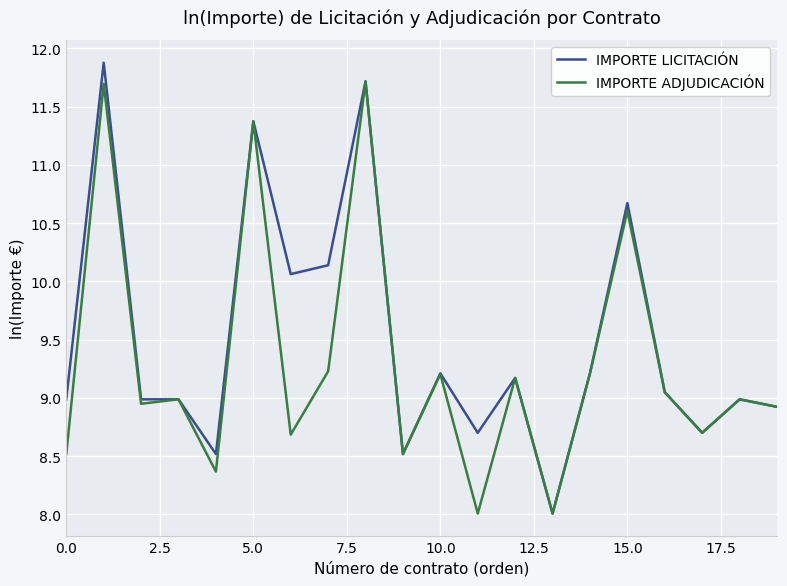

At how many categories does at least one series exceed 11?

3